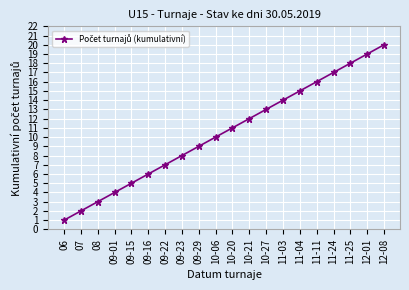

What is the label of the 5th point from the left?

09-15